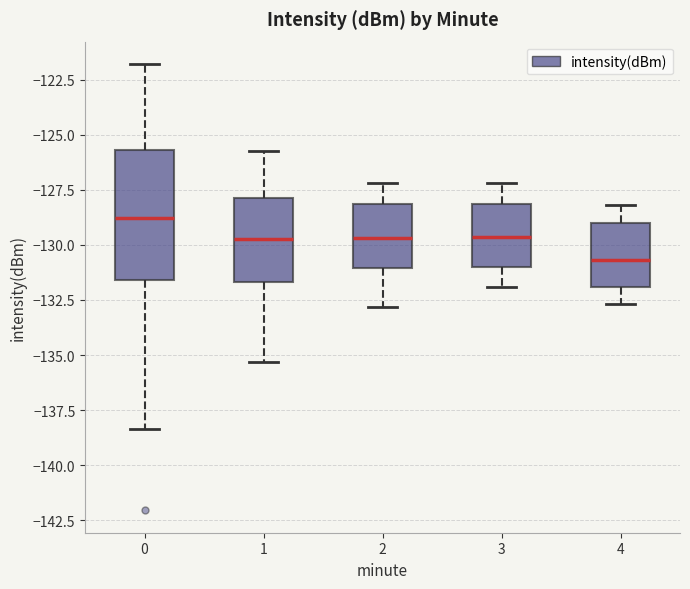

Reading left to right, read every box against the y-axis: the position of its median line, the range the box covers, and the ends of its whiskers. The values are not printed on the chart, so give them approximately, as read against the axis.

0: median -129.0, box -131.5 to -125.5, whiskers -138.5 to -122.0
1: median -130.0, box -131.5 to -128.0, whiskers -135.5 to -125.5
2: median -129.5, box -131.0 to -128.0, whiskers -133.0 to -127.0
3: median -129.5, box -131.0 to -128.0, whiskers -132.0 to -127.0
4: median -130.5, box -132.0 to -129.0, whiskers -132.5 to -128.0